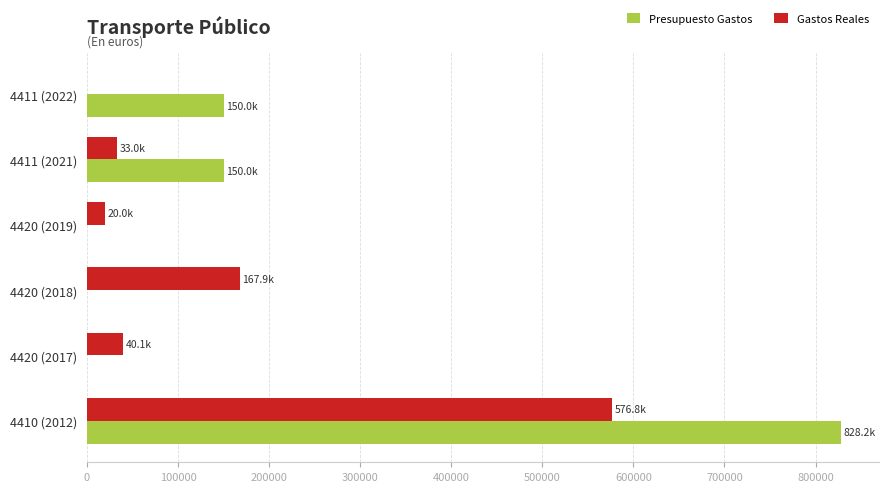

Which category has the highest value in the Presupuesto Gastos series?

4410 (2012)